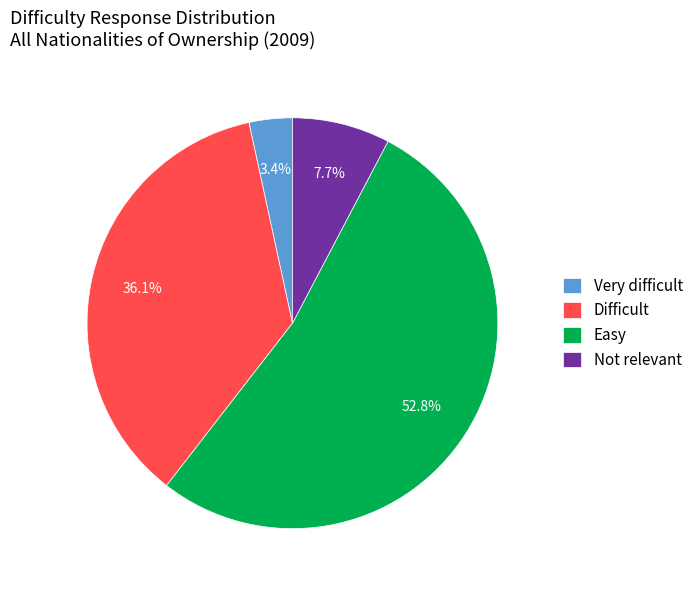

What is the majority slice?

Easy